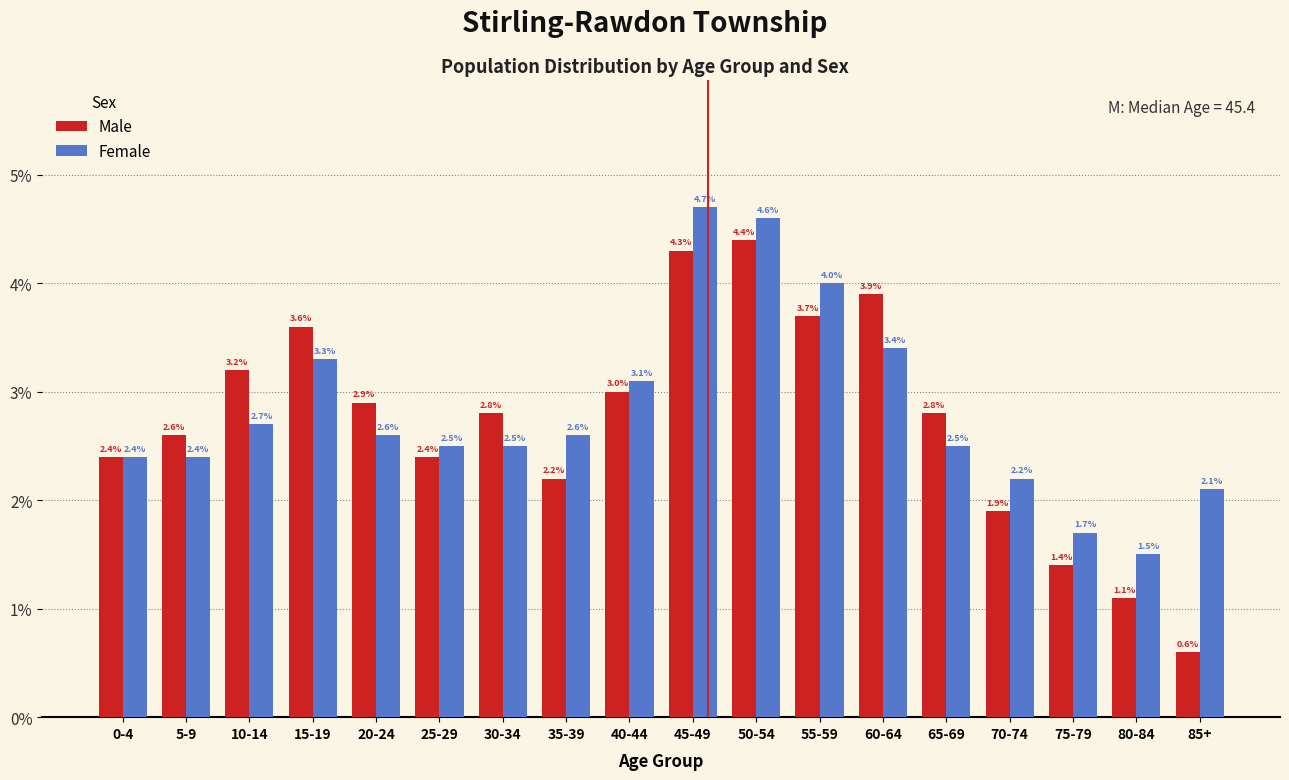

Reading left to right, extract all data points from this chart.

Male: 2.4	2.6	3.2	3.6	2.9	2.4	2.8	2.2	3.0	4.3	4.4	3.7	3.9	2.8	1.9	1.4	1.1	0.6
Female: 2.4	2.4	2.7	3.3	2.6	2.5	2.5	2.6	3.1	4.7	4.6	4.0	3.4	2.5	2.2	1.7	1.5	2.1